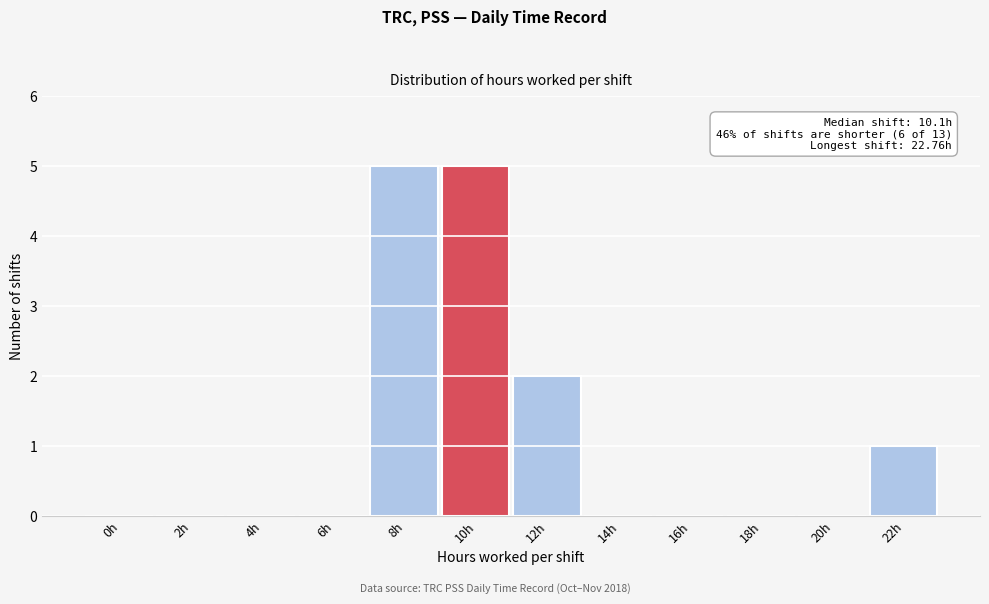

Reading left to right, extract all data points from this chart.

0h=0	2h=0	4h=0	6h=0	8h=5	10h=5	12h=2	14h=0	16h=0	18h=0	20h=0	22h=1